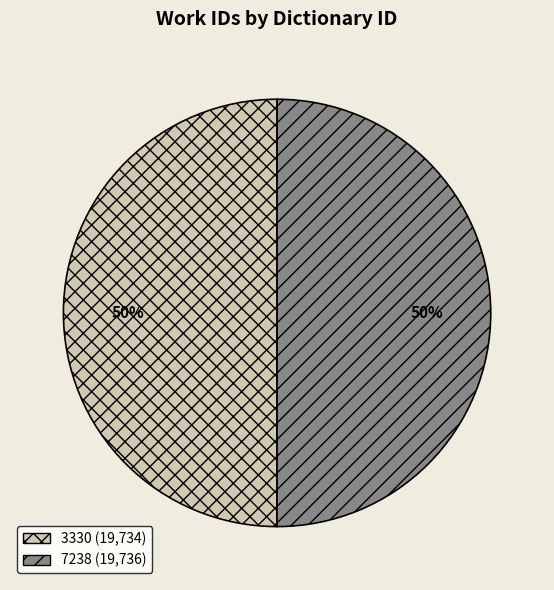

Is the sum of 3330 and 7238 greater than half?

Yes